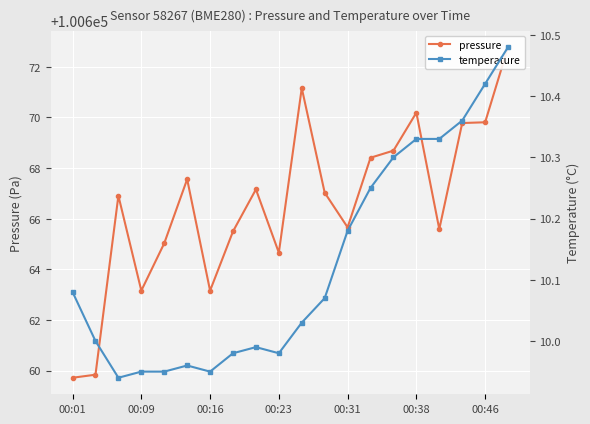

Rank the series at 00:09 from lowest to highest value.

temperature, pressure